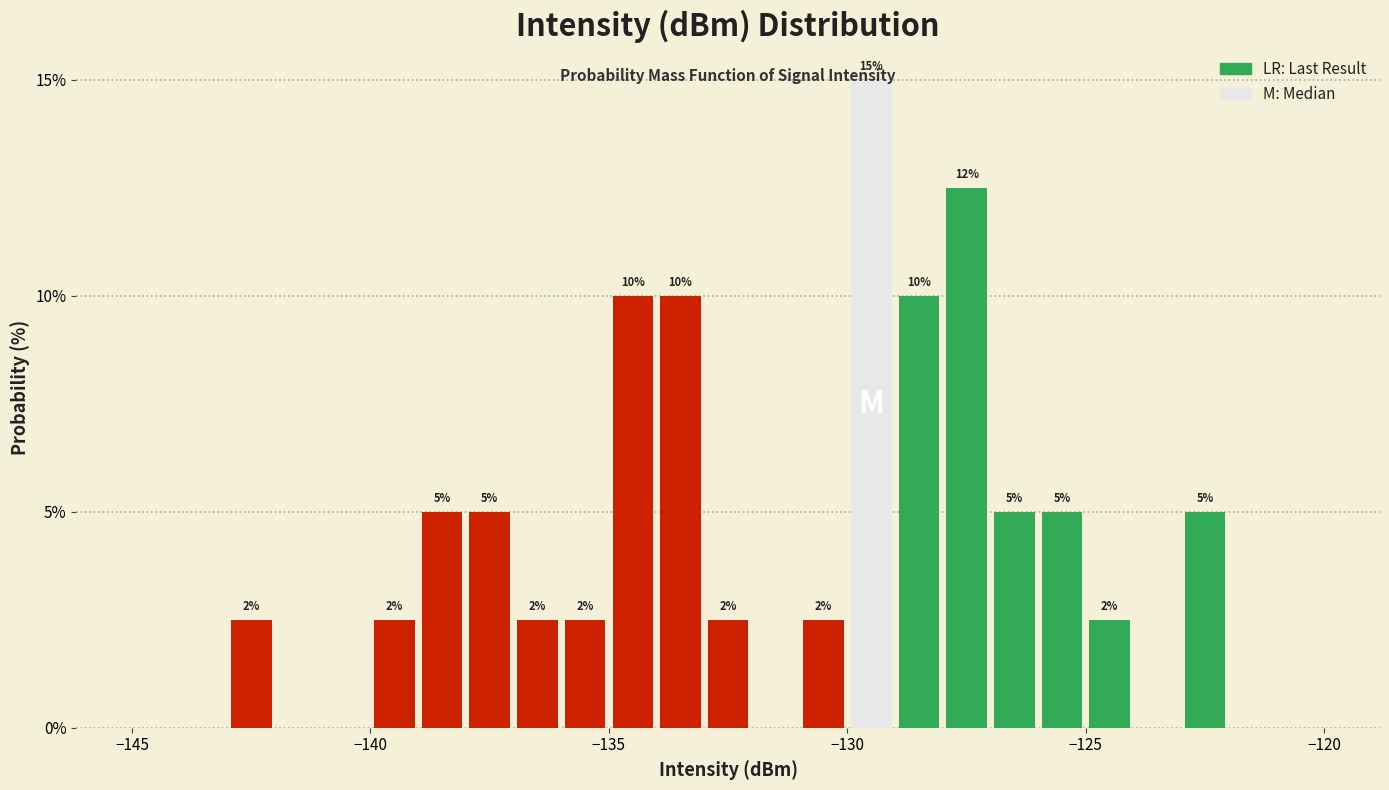

Around what value on the x-axis is the tallest bar? Give the approximate position of its centre, as read against the axis.

-129.5